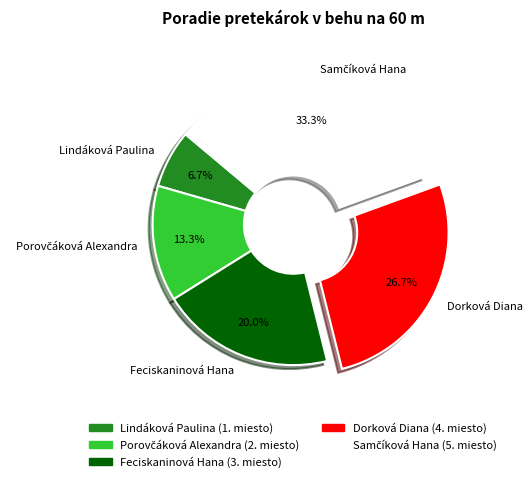

Does any single category account for the majority?

No